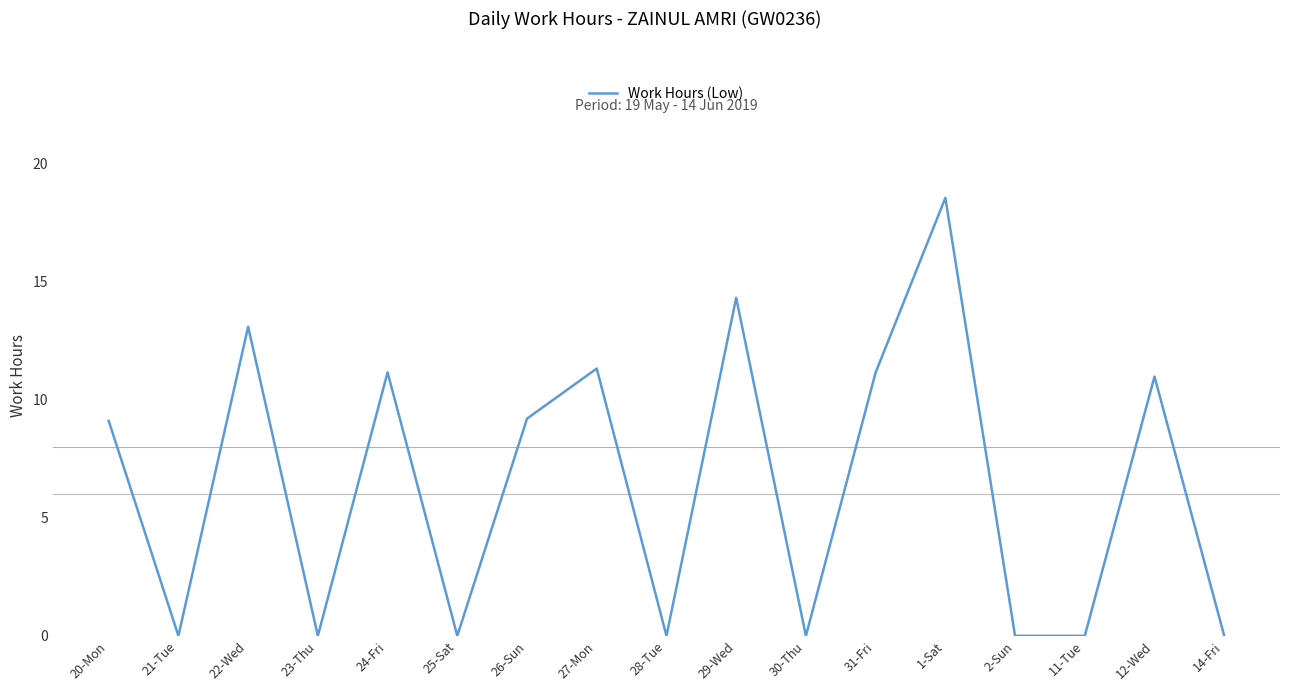

What is the maximum value shown in the chart?

18.5